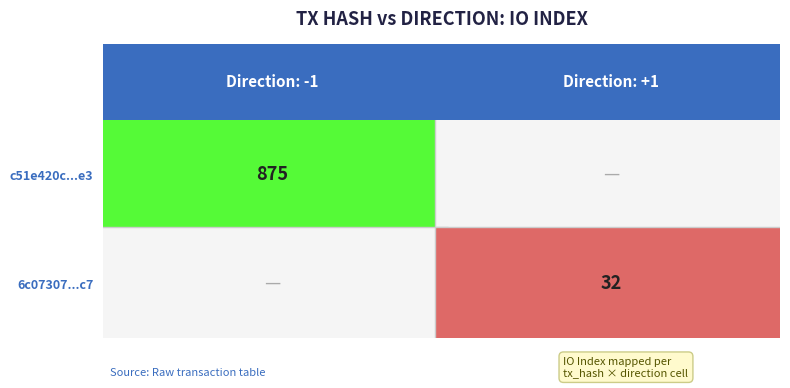

Reading left to right, transcribe all the data shown in this chart.

c51e420c5a3cc6533fa68b12260df906ff460e3: -1	875
6c07307865ce4f1f33722346d1c9bcc815adbc7: 1	32